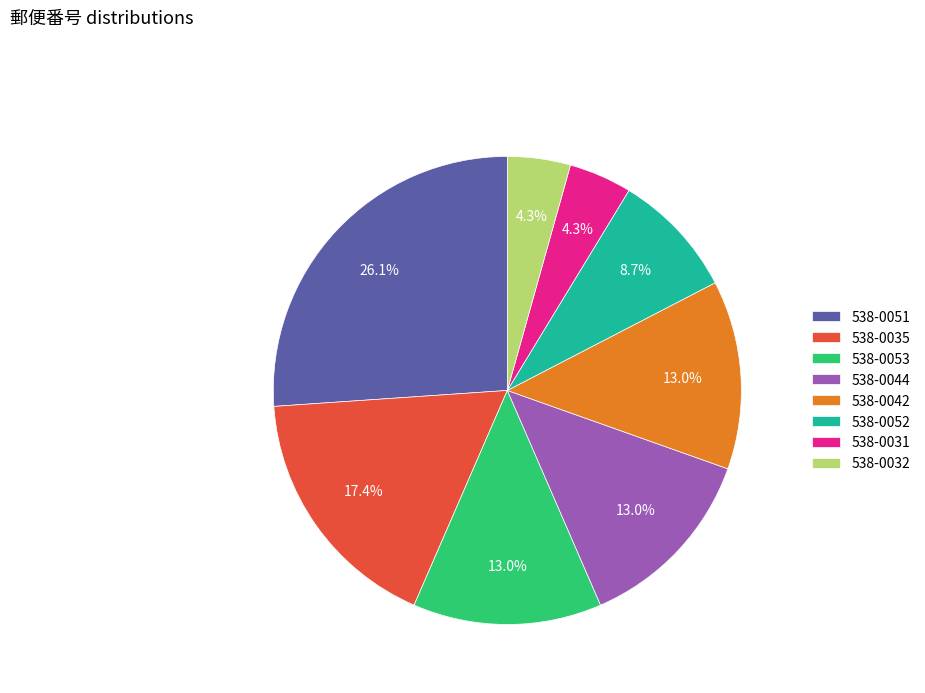

To the nearest percent, what percentage of the pie is 538-0042?

13%